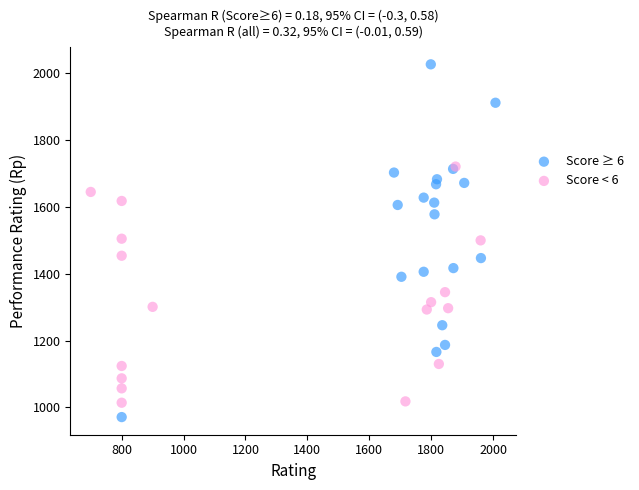

Which series reaches the maximum Y coordinate?

Score ≥ 6